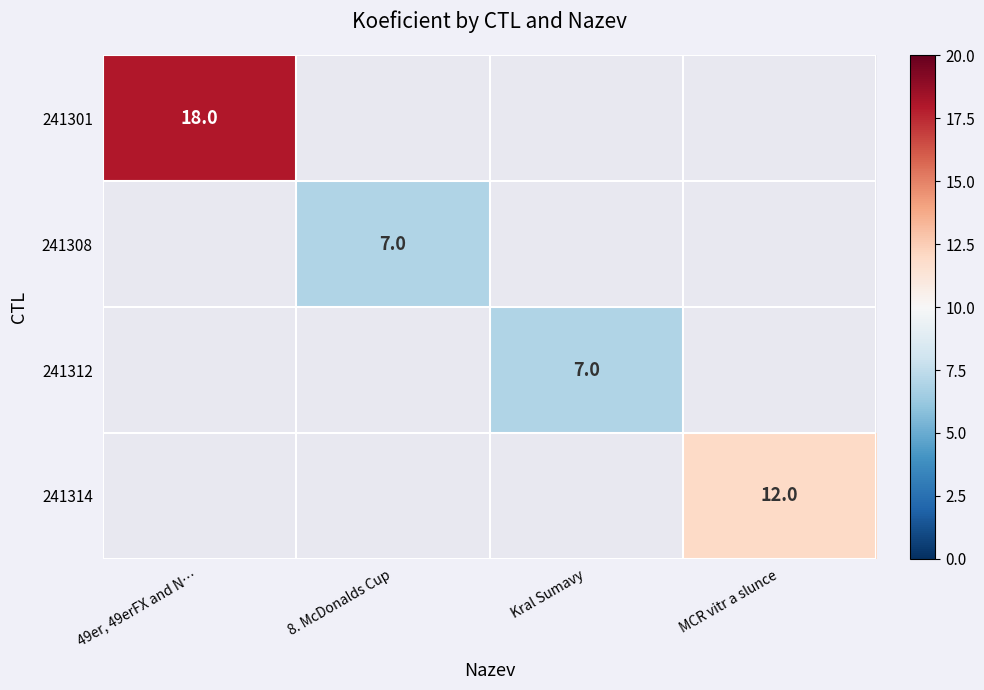

The 241301 series shows 26 at 49er, 49erFX and N…. True or false?

False